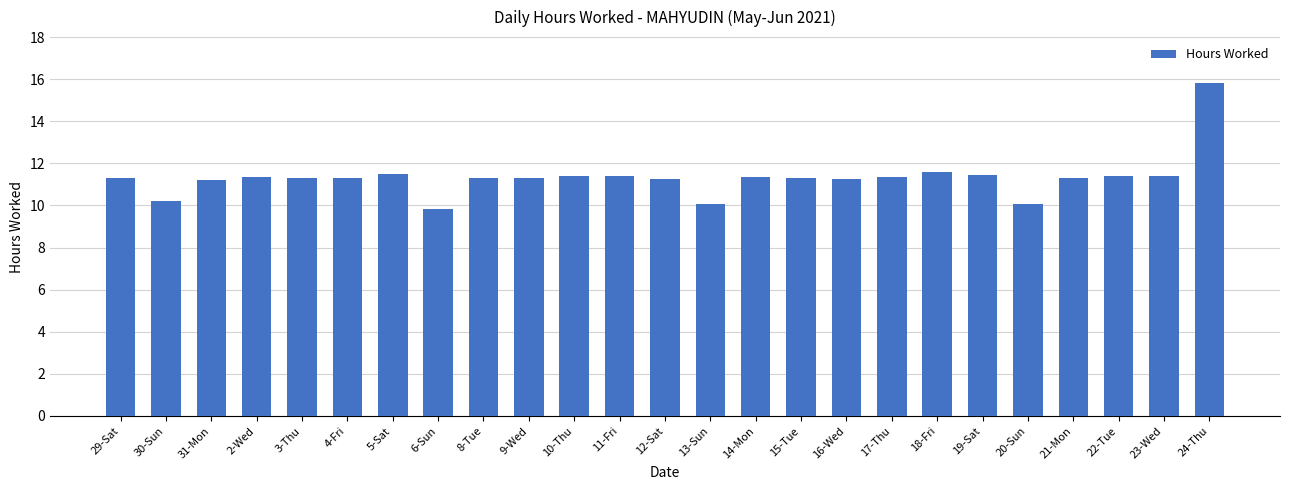

Count the number of data series in this chart.

1